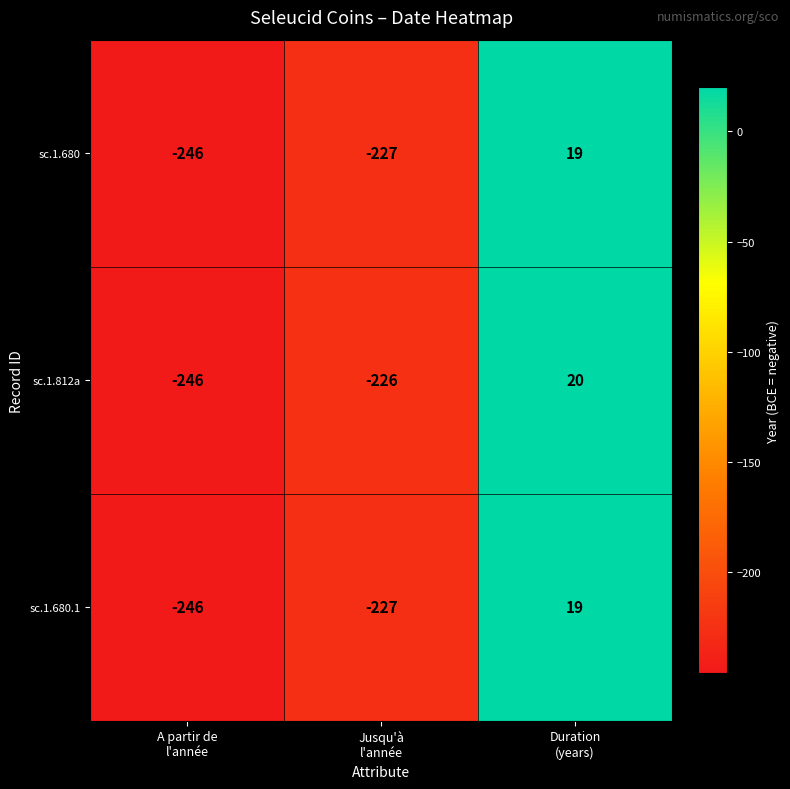

What is the total value across all series at Jusqu'à
l'année?

-680